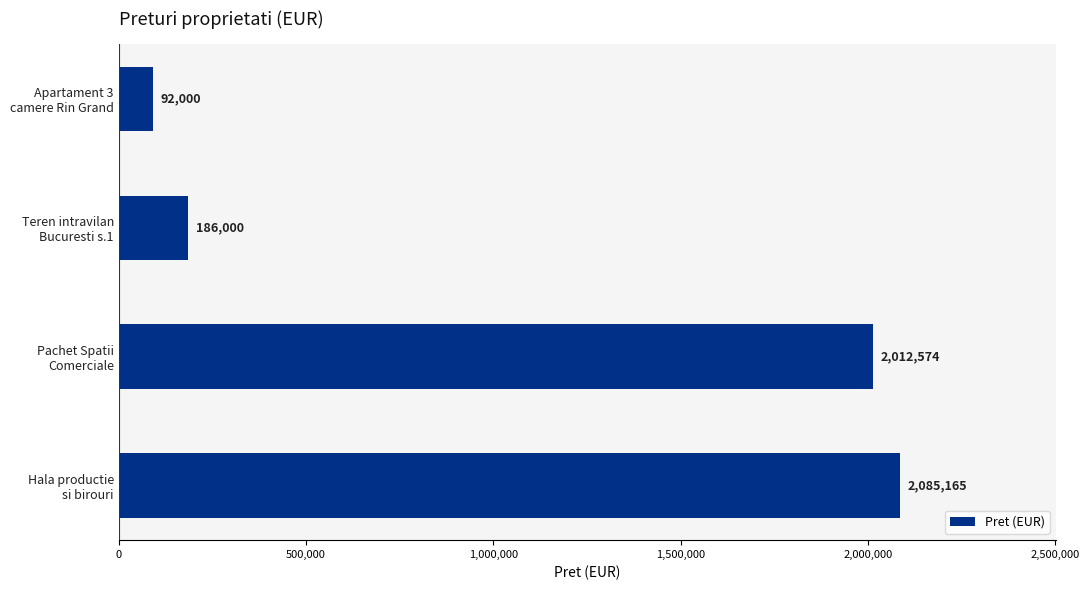

Reading top to bottom, what are all the values shown in this chart?

92000	186000	2012574	2085165